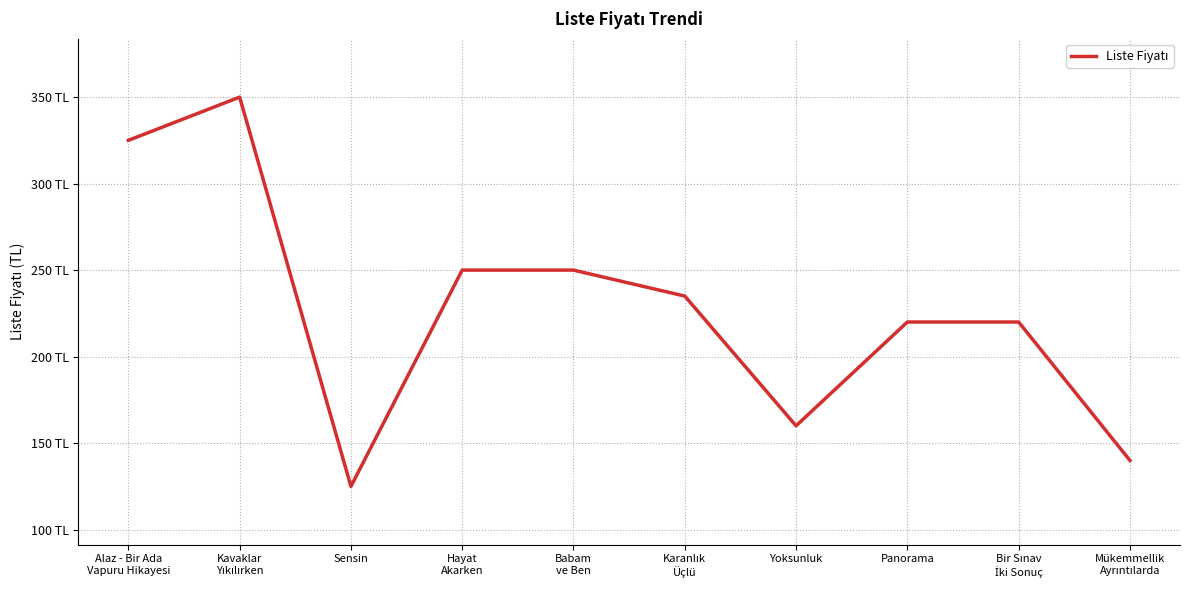

Does the chart display data point markers on the line(s)?

No